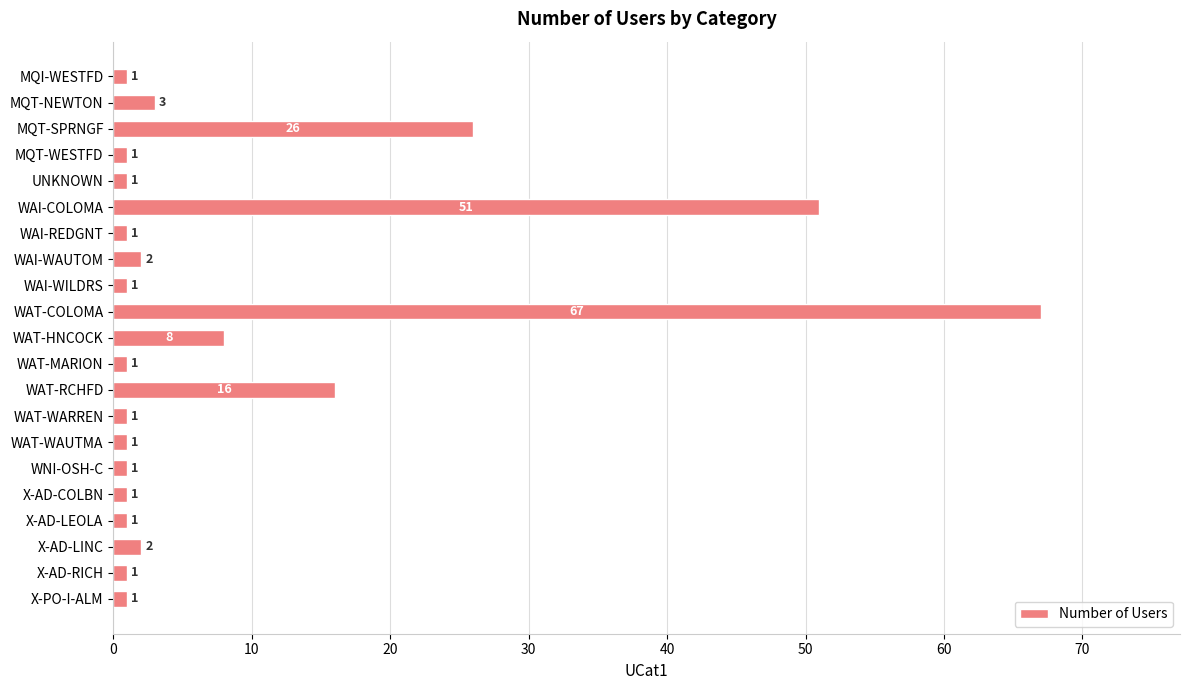

Reading top to bottom, what are all the values shown in this chart?

1	3	26	1	1	51	1	2	1	67	8	1	16	1	1	1	1	1	2	1	1